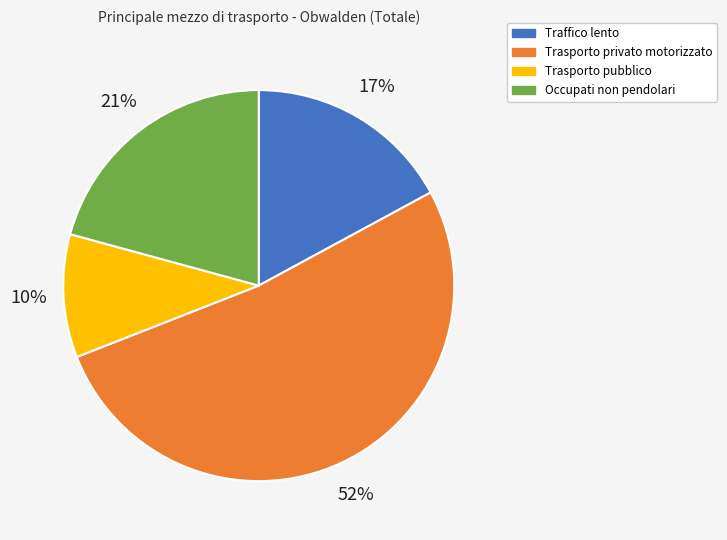

Is the sum of Traffico lento and Occupati non pendolari greater than half?

No